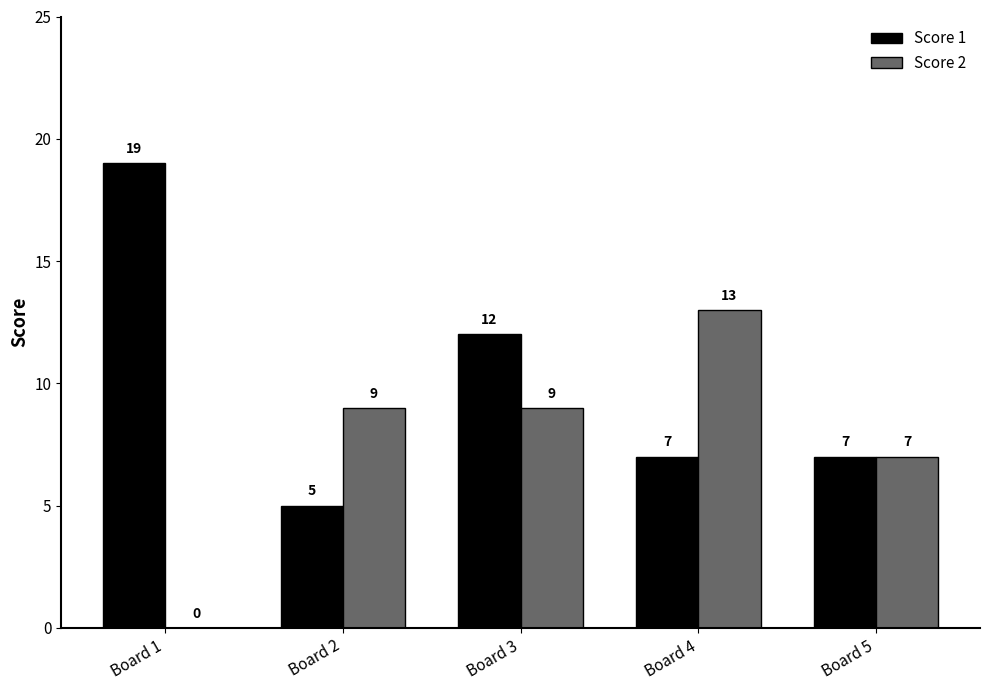

Is the value of Score 1 at Board 5 greater than the value of Score 2 at Board 3?

No